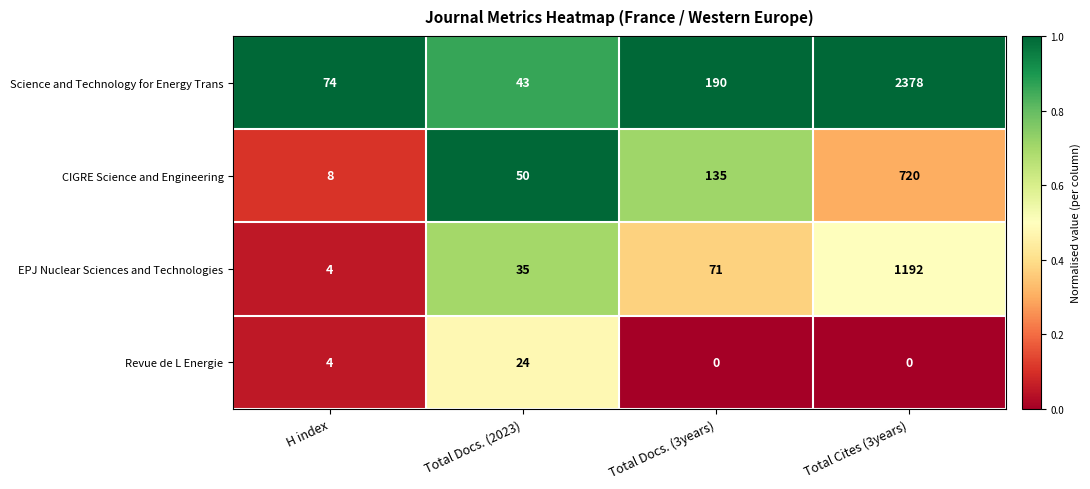

List the labels in order of CIGRE Science and Engineering value, smallest first.

H index, Total Docs. (2023), Total Docs. (3years), Total Cites (3years)